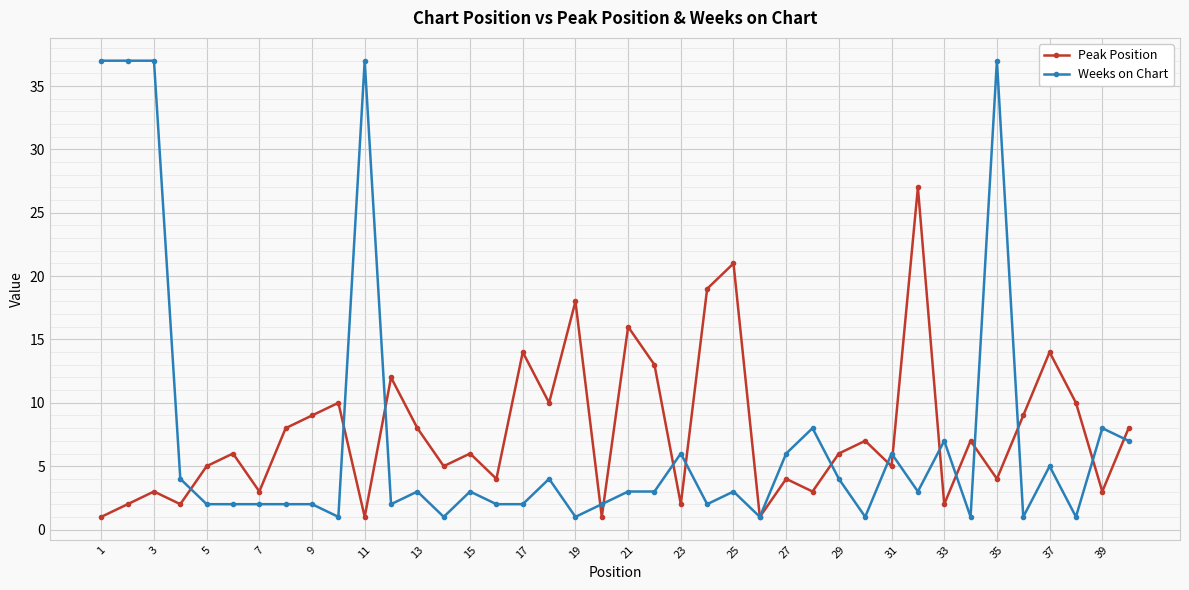

What are all the series names shown in the legend?

Peak Position, Weeks on Chart